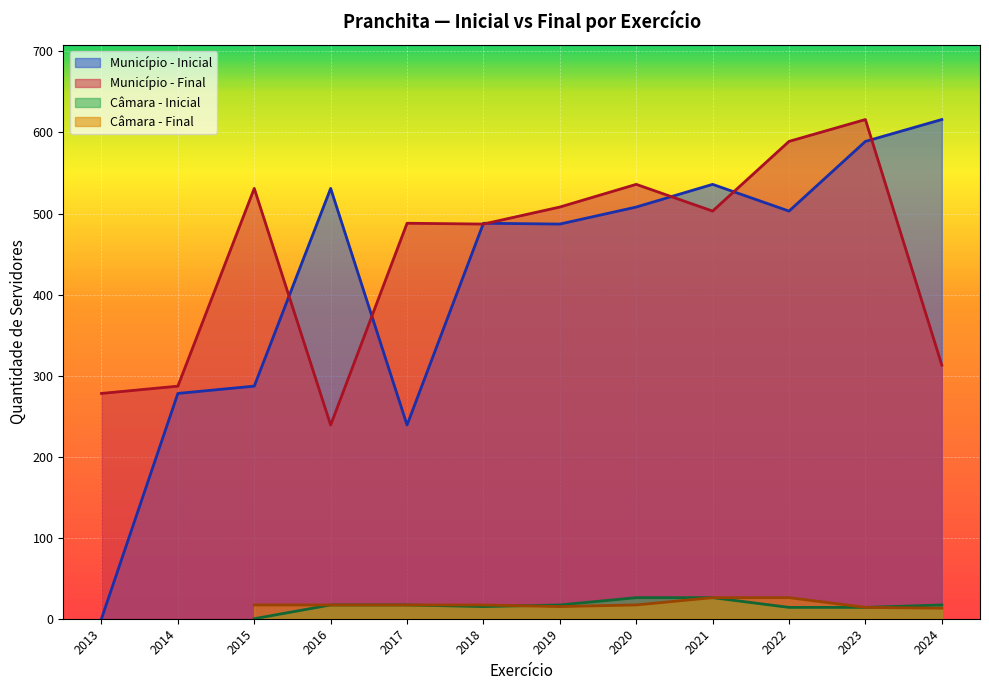

True or false: Município - Final has a value of 159 at 2019.

False